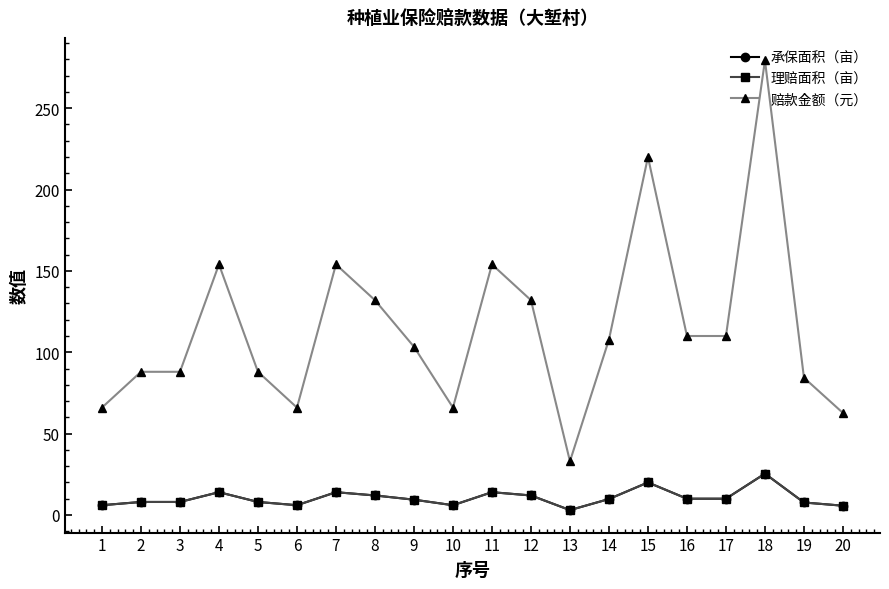

How many interior local valleys does the 赔款金额（元） series have?

3